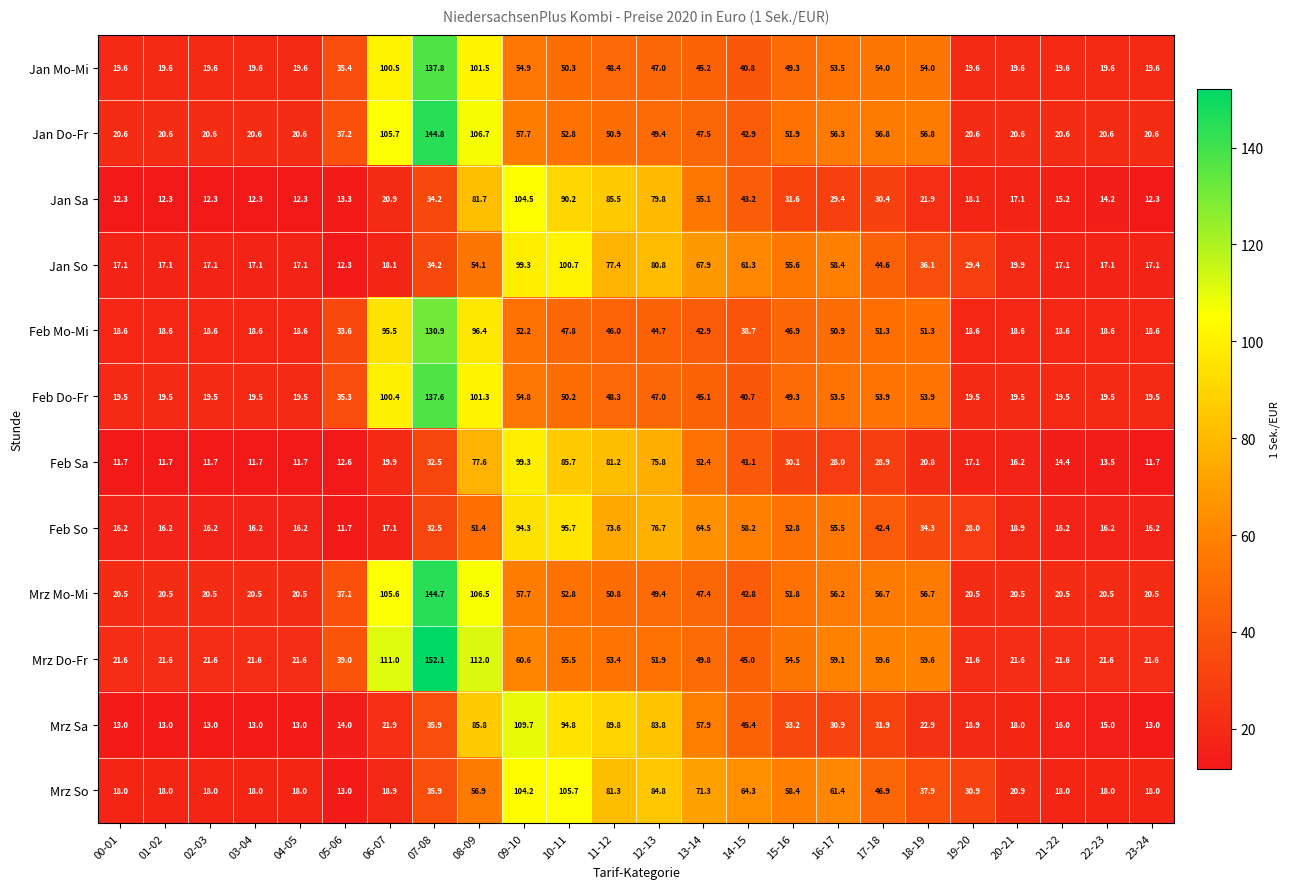

List the series in order of their peak value, lowest first.

Feb So, Feb Sa, Jan So, Jan Sa, Mrz So, Mrz Sa, Feb Mo-Mi, Feb Do-Fr, Jan Mo-Mi, Mrz Mo-Mi, Jan Do-Fr, Mrz Do-Fr